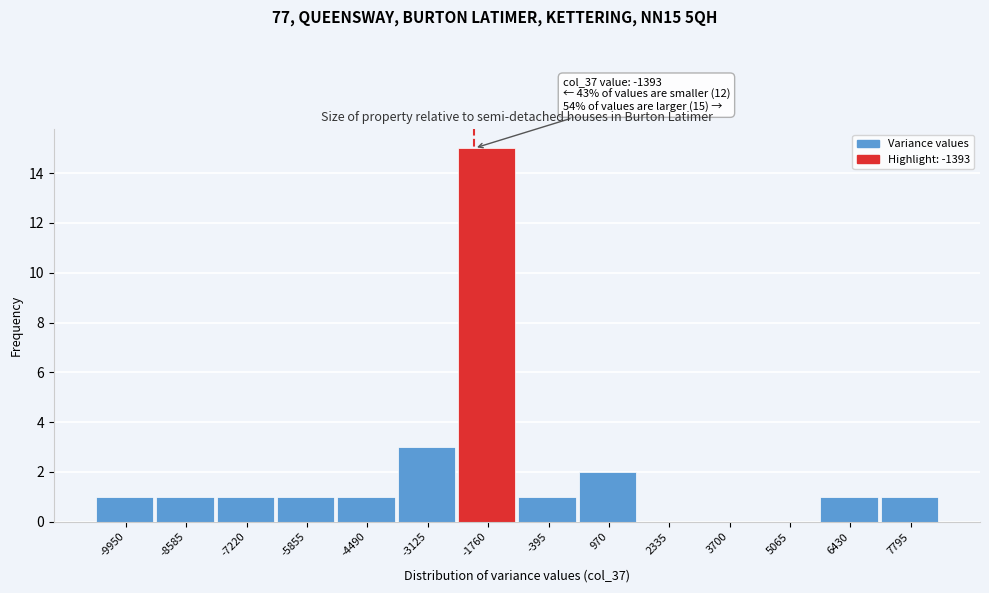

Reading right to left, list all the values displayed in this chart.

7795=1	6430=1	5065=0	3700=0	2335=0	970=2	-395=1	-1760=15	-3125=3	-4490=1	-5855=1	-7220=1	-8585=1	-9950=1